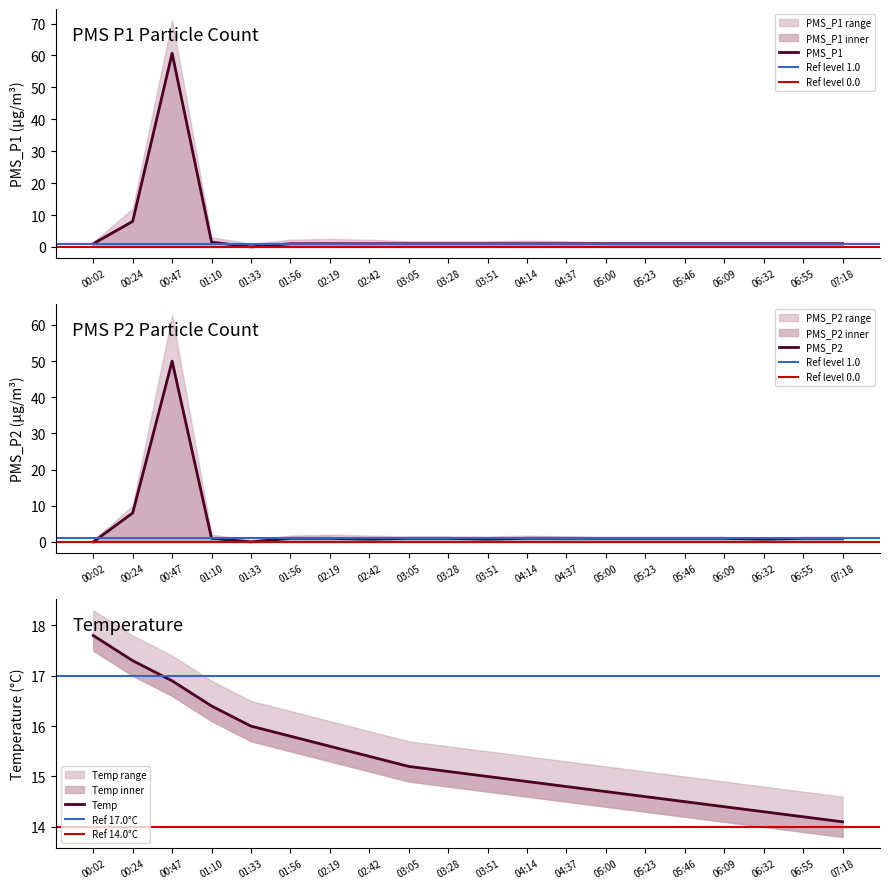

Reading left to right, what are all the values shown in this chart?

PMS_P1: 1.0	8.0	60.7	1.5	0.0	1.0	1.0	1.0	1.0	1.0	1.0	1.0	1.0	1.0	1.0	1.0	1.0	1.0	1.0	1.0
PMS_P2: 0.0	8.0	50.0	1.0	0.0	1.0	1.0	0.8	1.0	1.0	0.8	1.0	1.0	1.0	1.0	1.0	1.0	0.8	1.0	1.0
Temp: 17.8	17.3	16.9	16.4	16.0	15.8	15.6	15.4	15.2	15.1	15.0	14.9	14.8	14.7	14.6	14.5	14.4	14.3	14.2	14.1